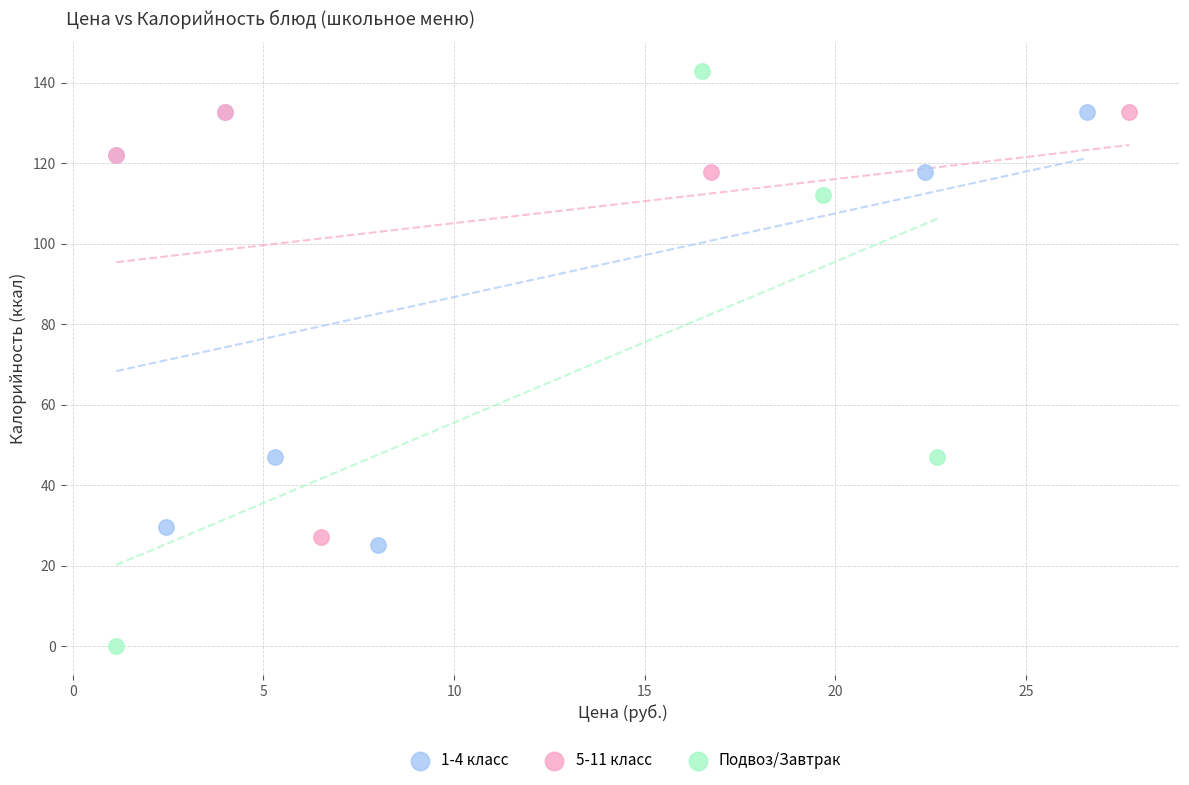

Which series has the largest Y range (max minus min)?

Подвоз/Завтрак